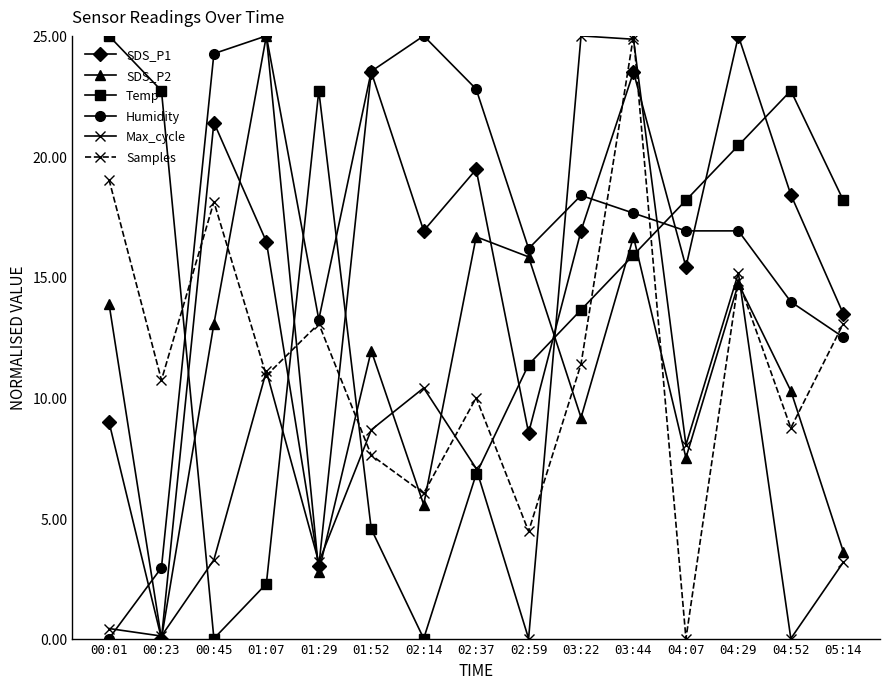

Which series has the largest total across all categories?

Humidity